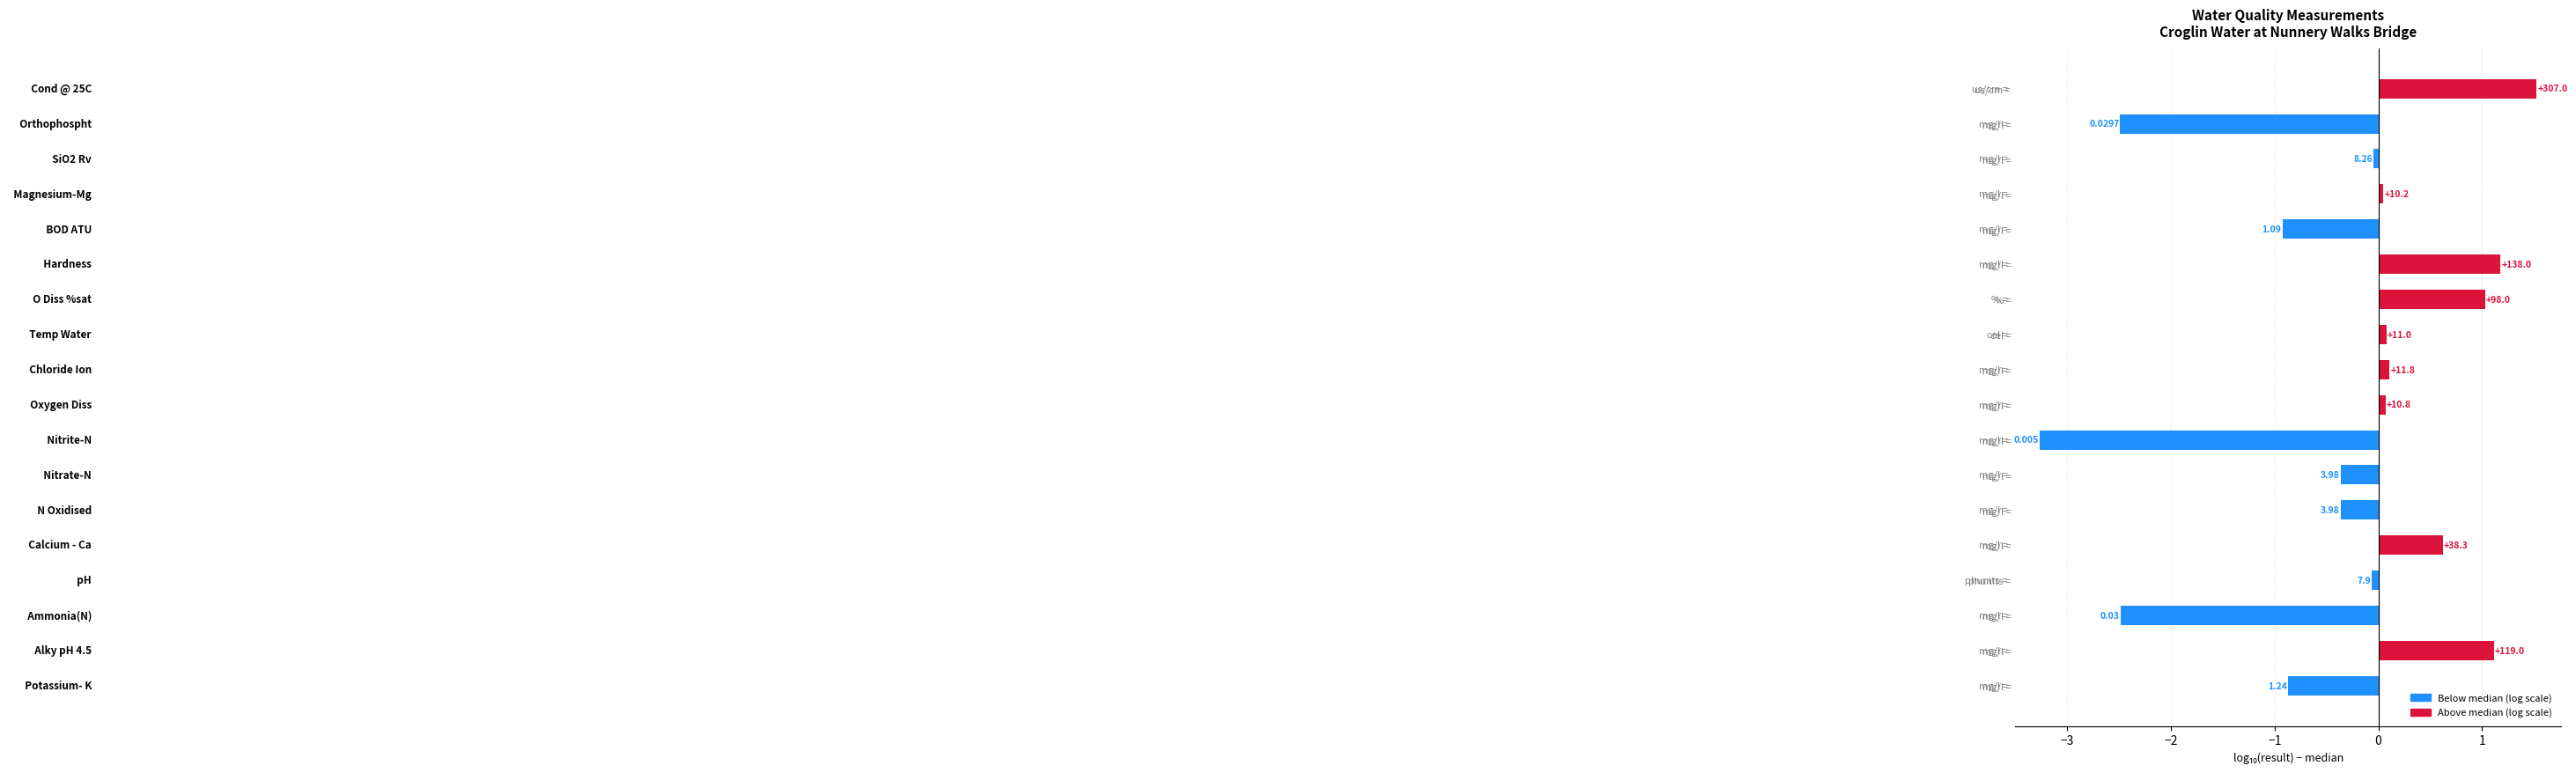

How many bars are there in total?

18